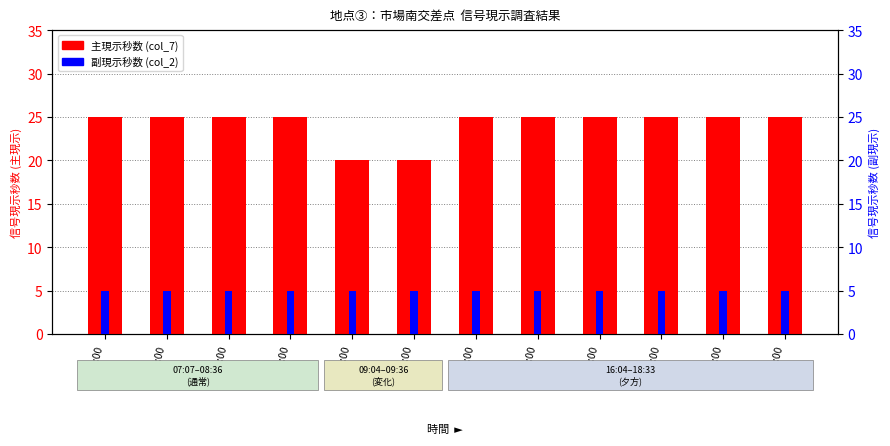

What is the label of the 1st bar from the left?

07:07:00